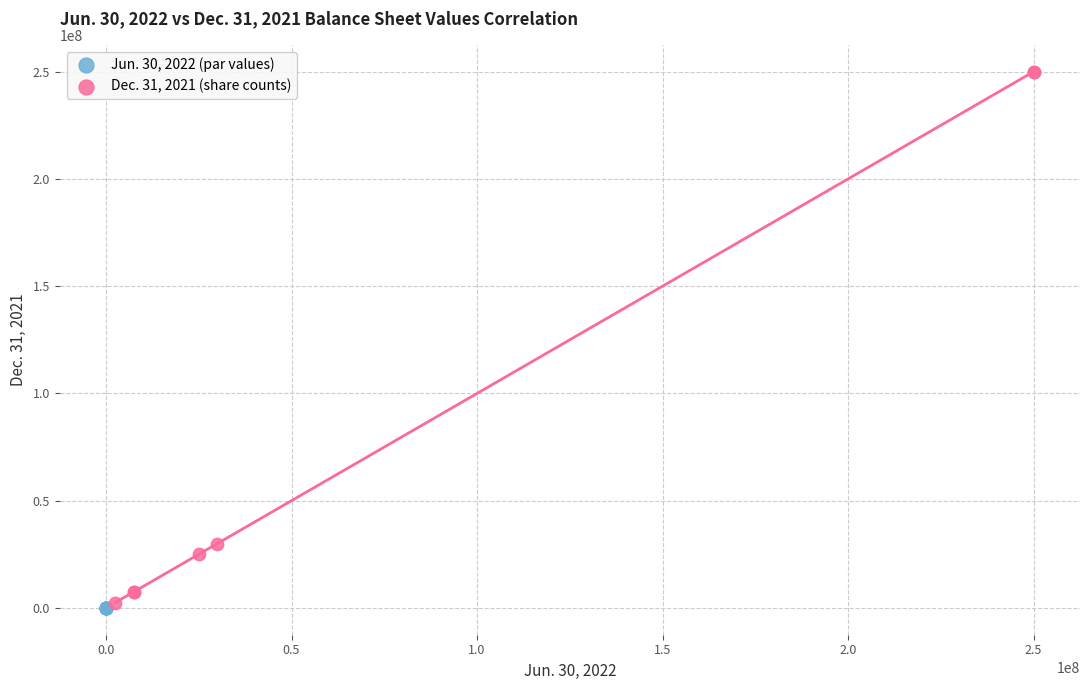

Which series contains the lowest Y value?

Jun. 30, 2022 (par values)